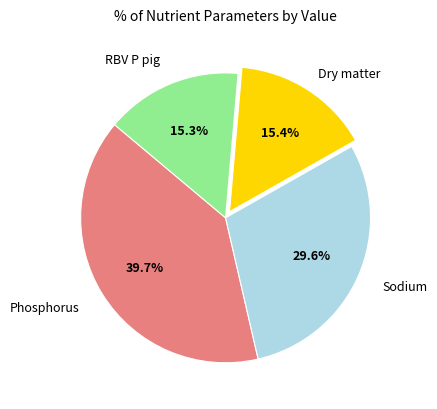

Does any single category account for the majority?

No